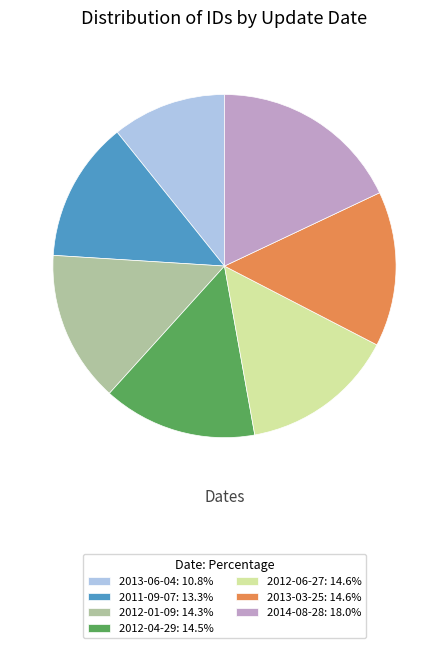

Is it true that 2011-09-07 is 20% of the pie?

False